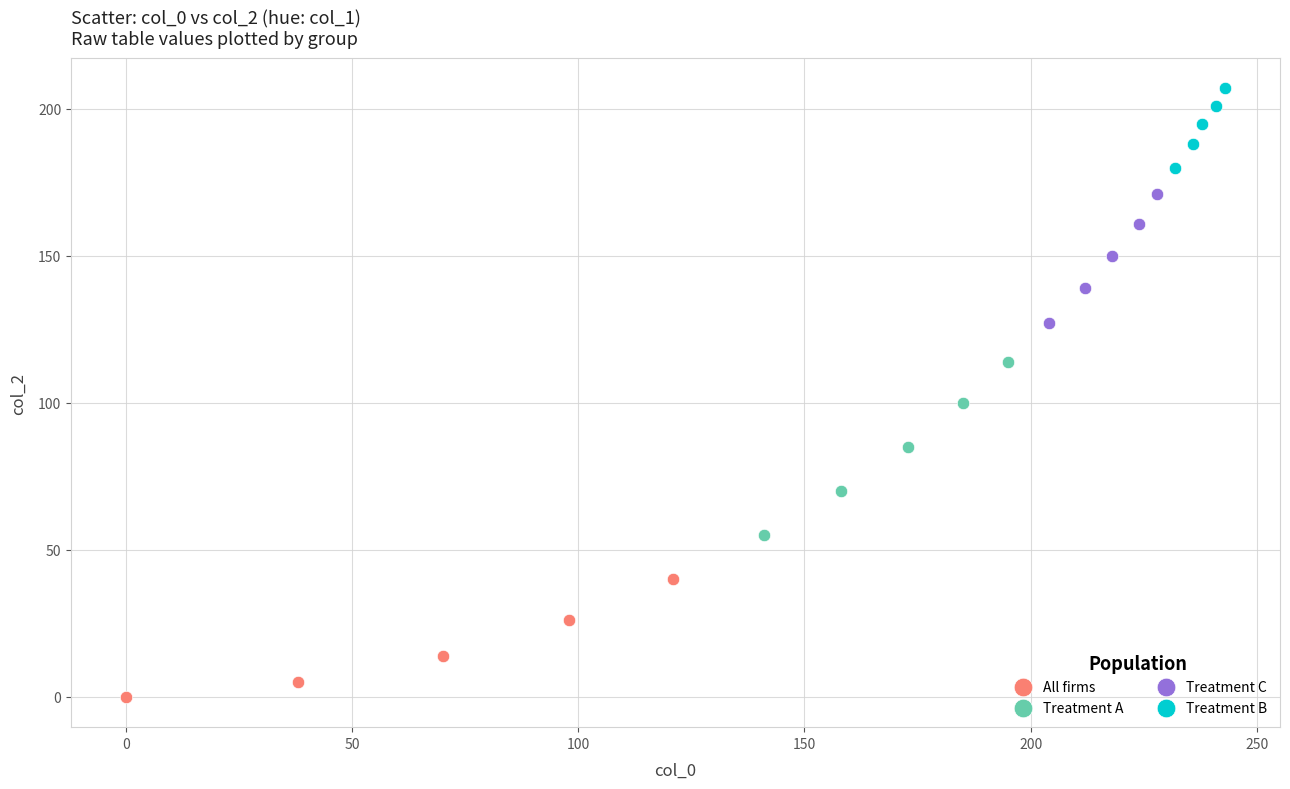

Which series contains the lowest Y value?

All firms